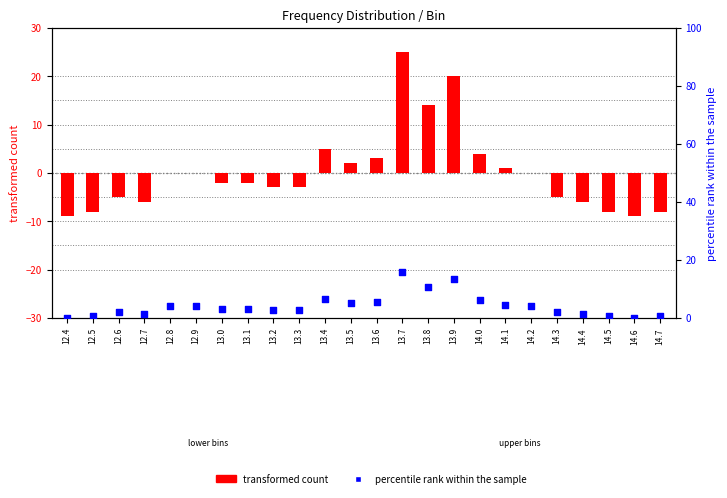

Which series contains the highest Y value?

transformed count